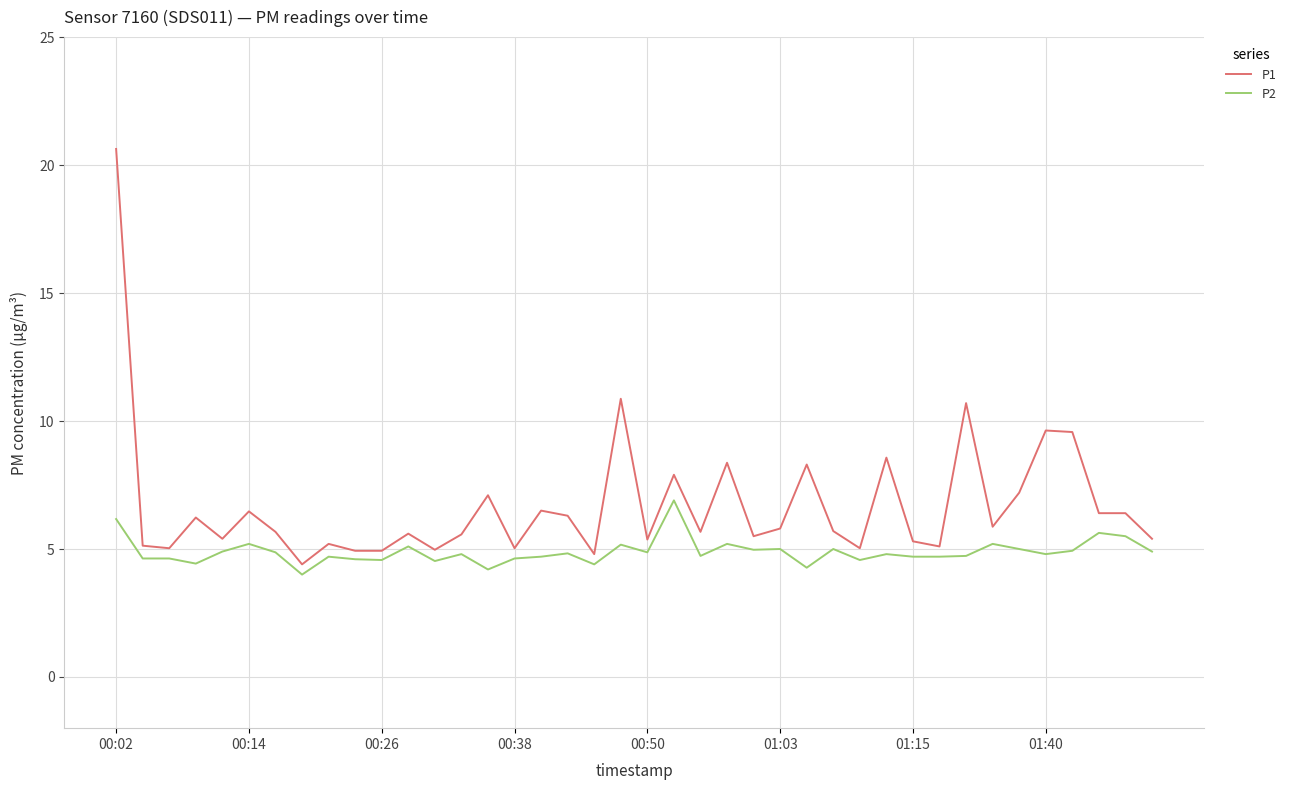

True or false: P2 and P1 cross at least once.

False